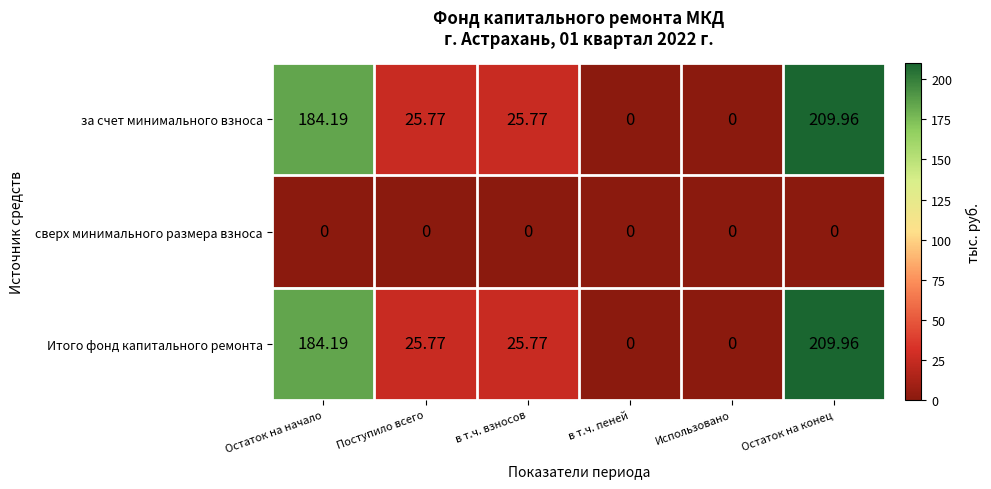

Which label corresponds to the largest value in the chart?

Остаток на конец